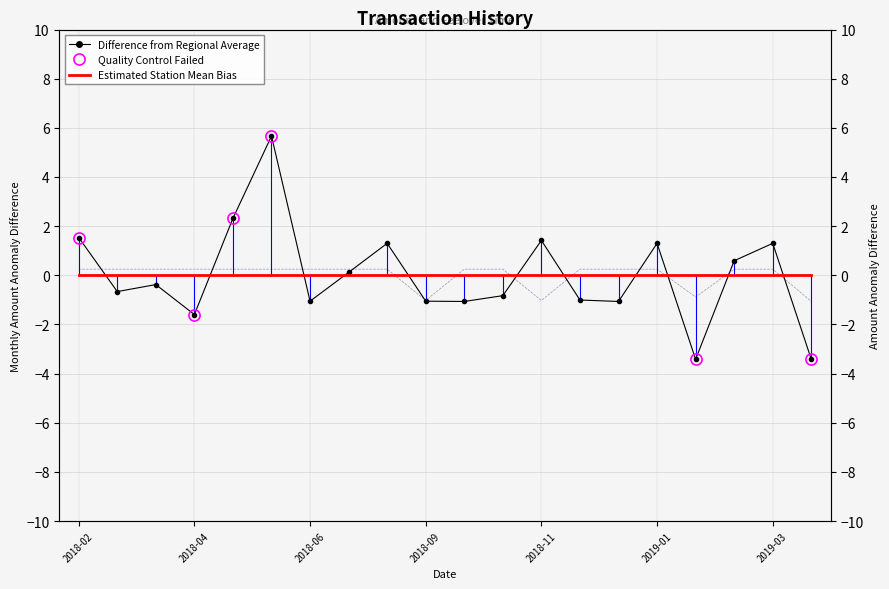

At which label does Difference from Regional Average first exceed 0?

2018-02